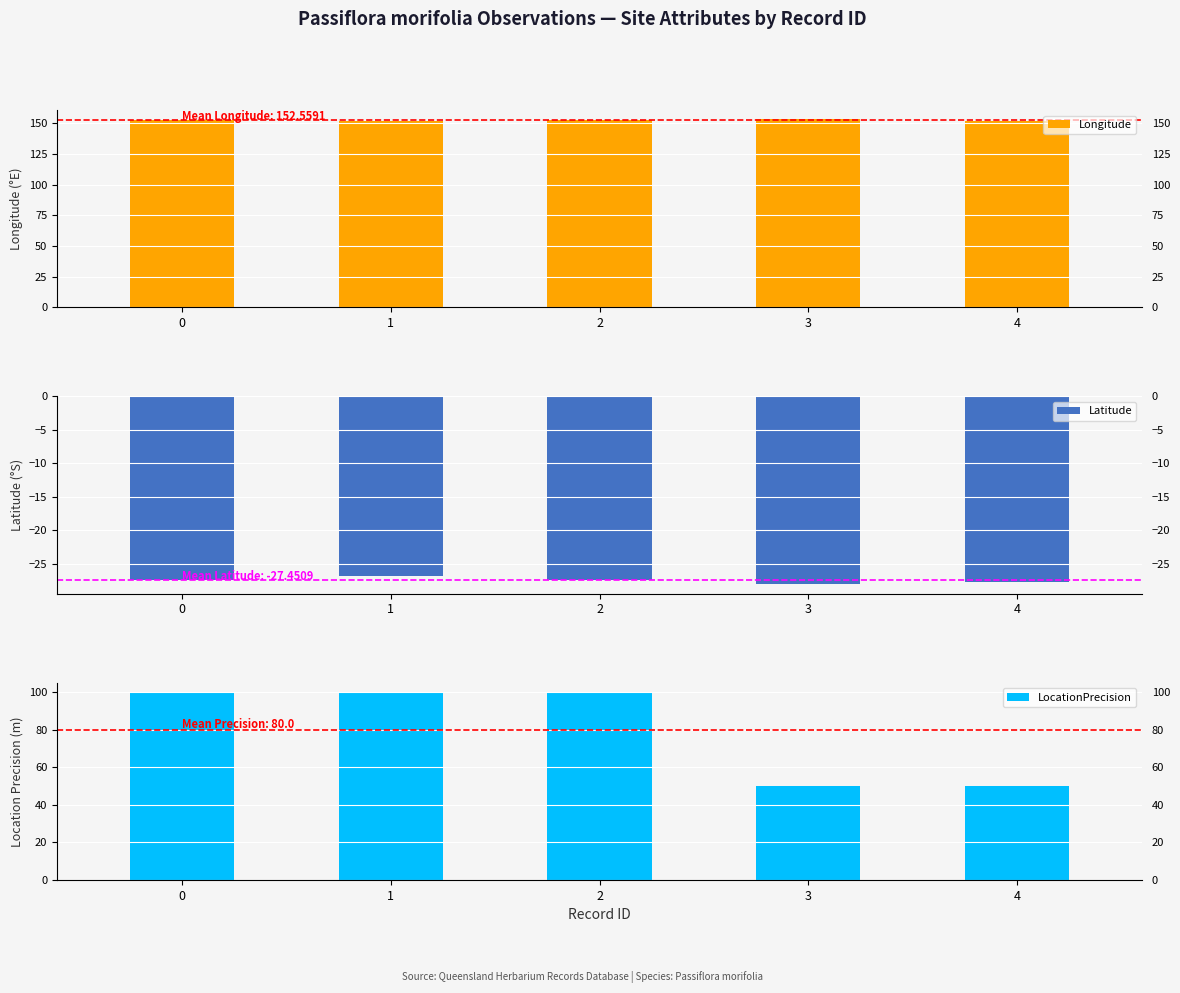

Rank the categories by LocationPrecision value from lowest to highest.

3, 4, 0, 1, 2